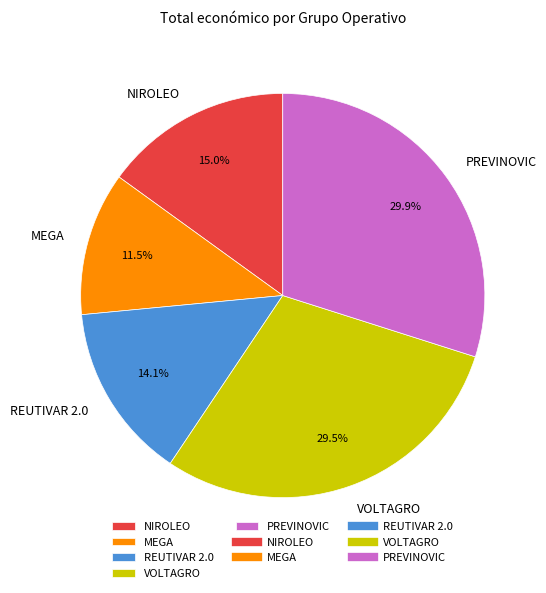

Is MEGA the majority of the pie?

No